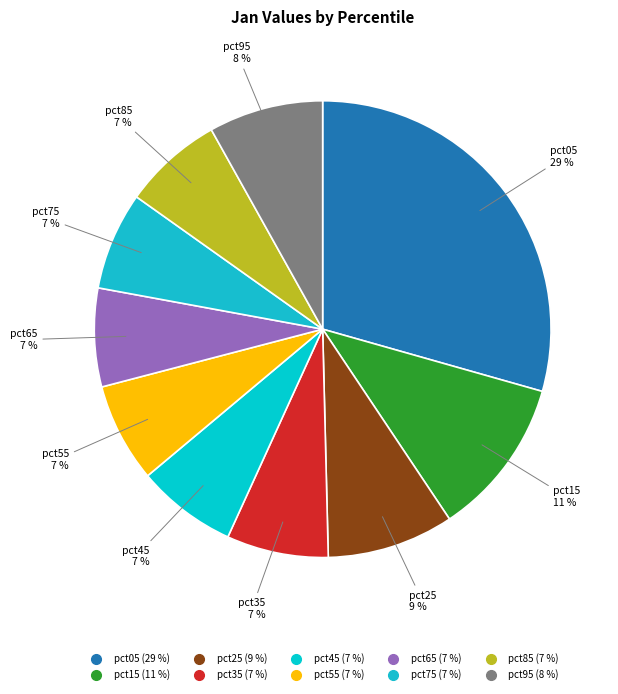

Is the sum of pct15 and pct95 greater than half?

No